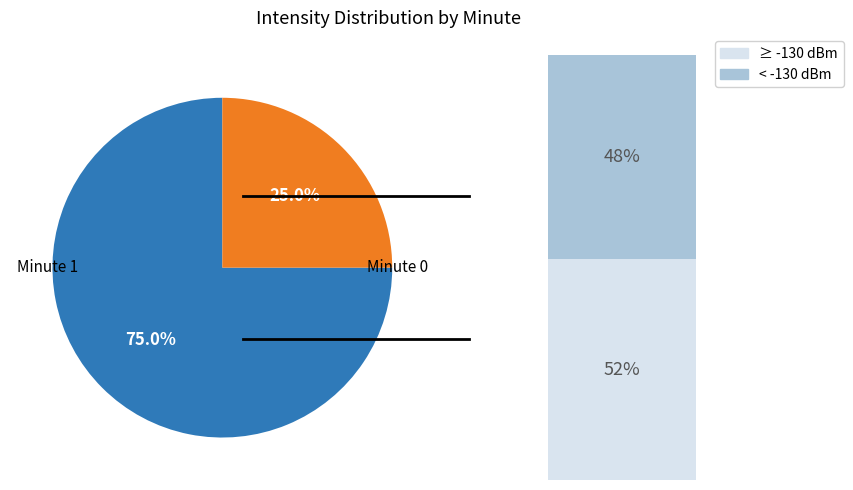

Is 17 the majority of the pie?

No